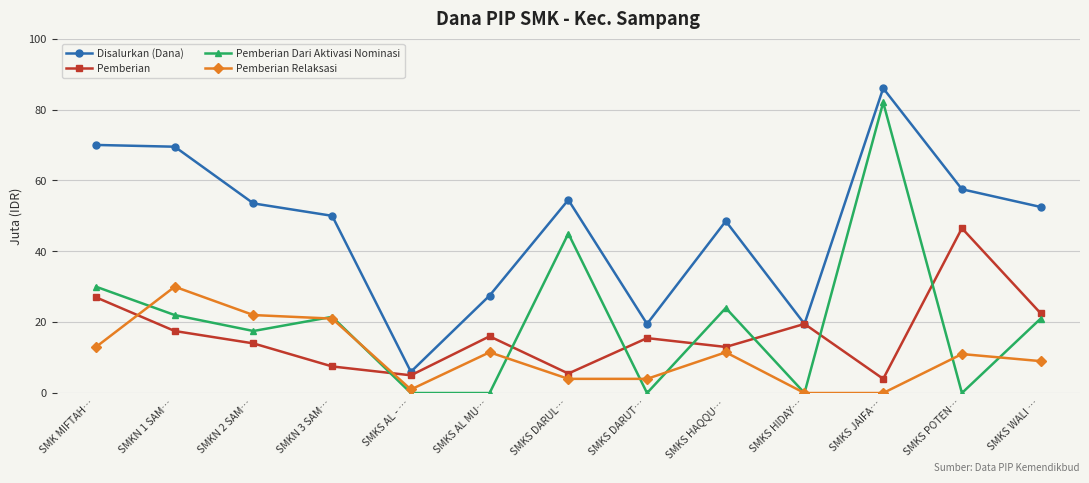

Rank the series by their maximum value, from highest to lowest.

Disalurkan (Dana), Pemberian Dari Aktivasi Nominasi, Pemberian, Pemberian Relaksasi